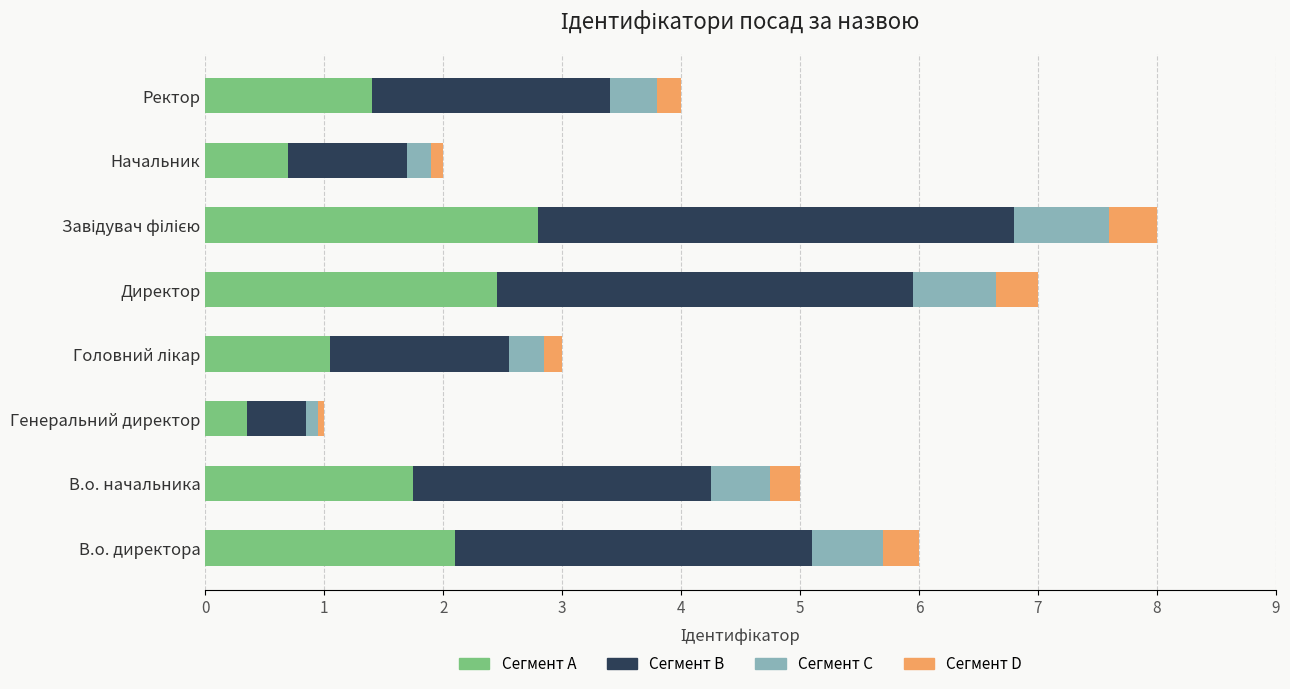

What are all the series names shown in the legend?

Сегмент A, Сегмент B, Сегмент C, Сегмент D